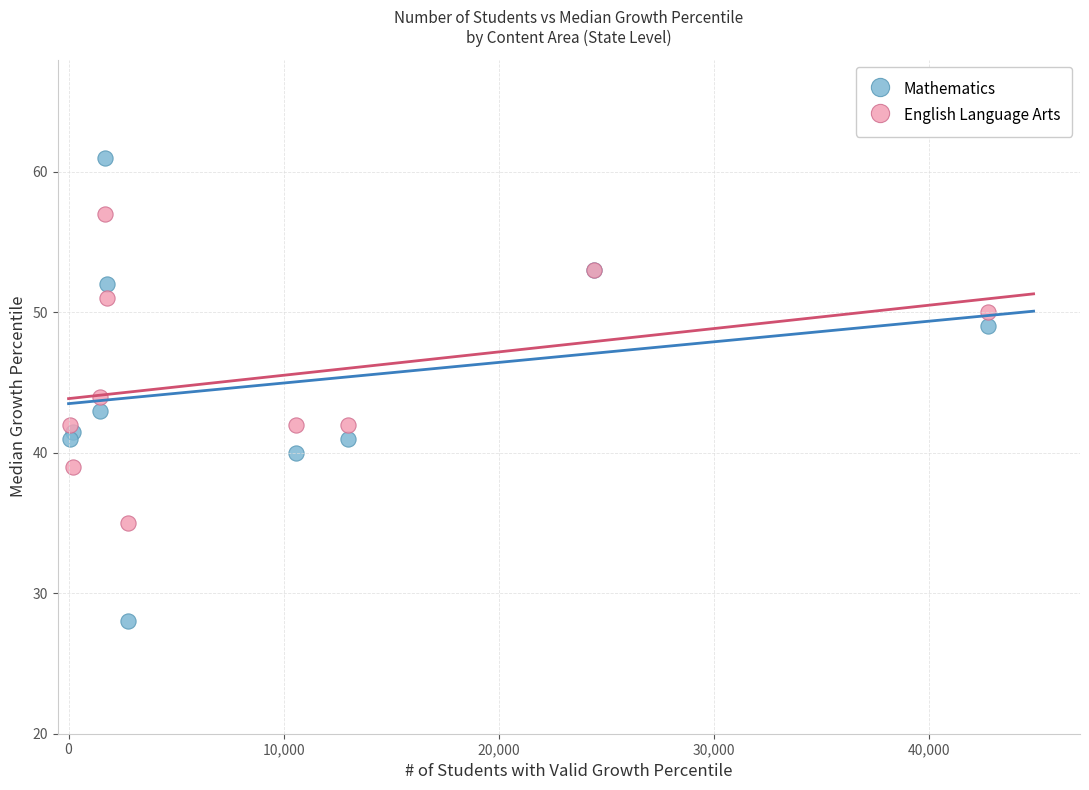

Which series has the widest spread of Y values?

Mathematics